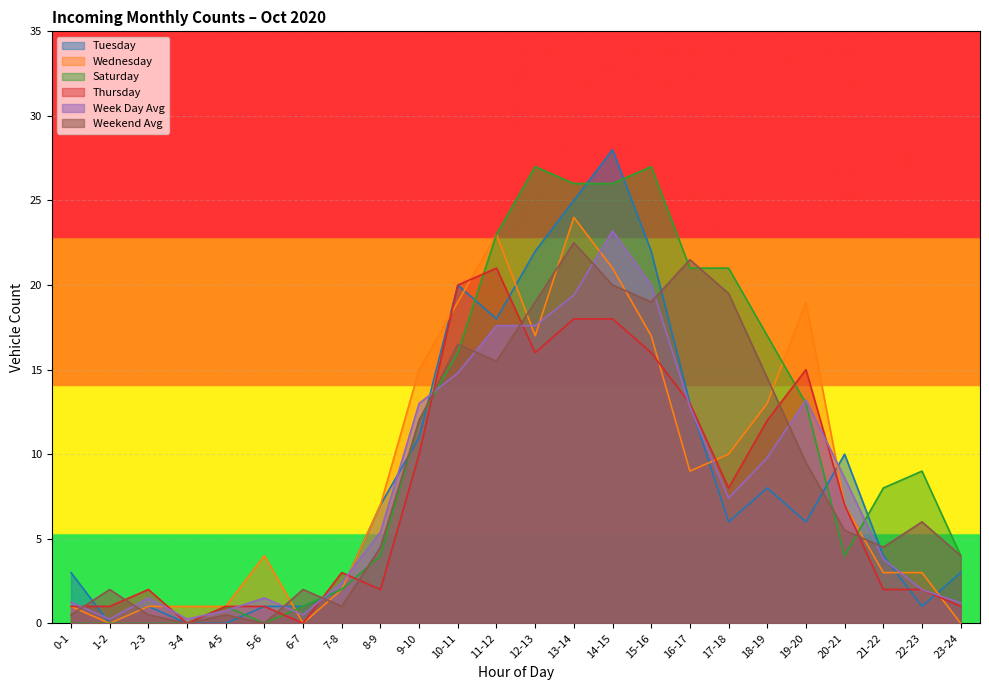

Which category has the highest value in the Tuesday series?

14-15